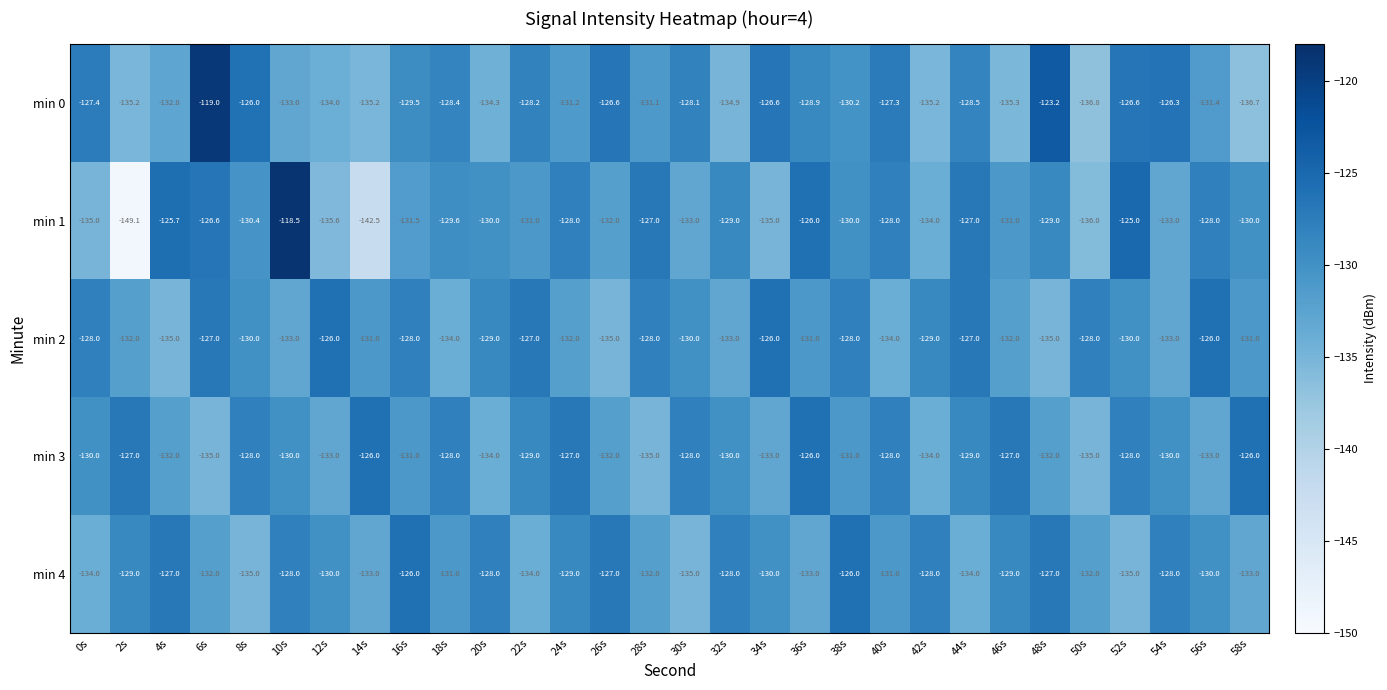

The min 2 series shows -83.9 at 50s. True or false?

False